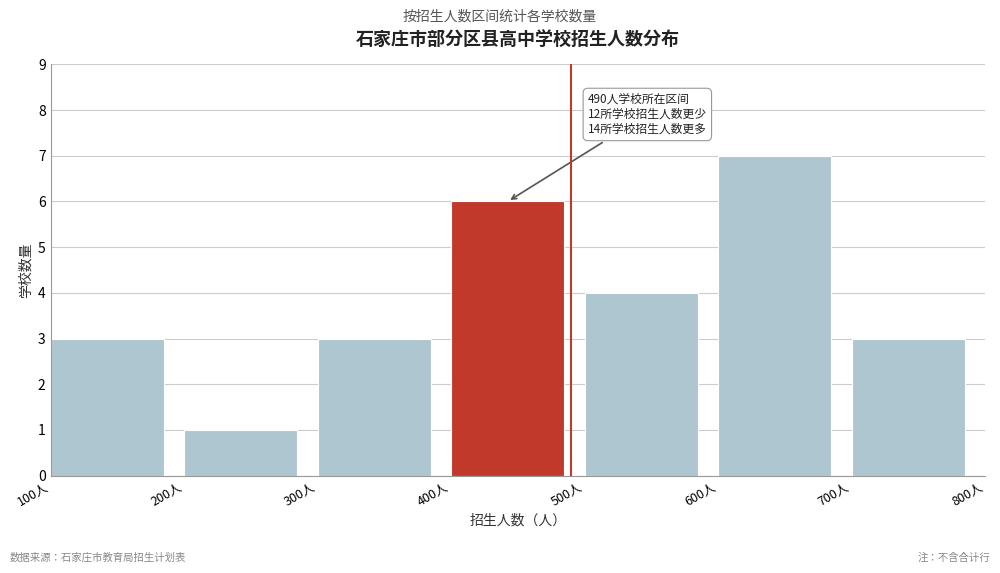

Which range on the x-axis has the tallest bar?

600 to 700